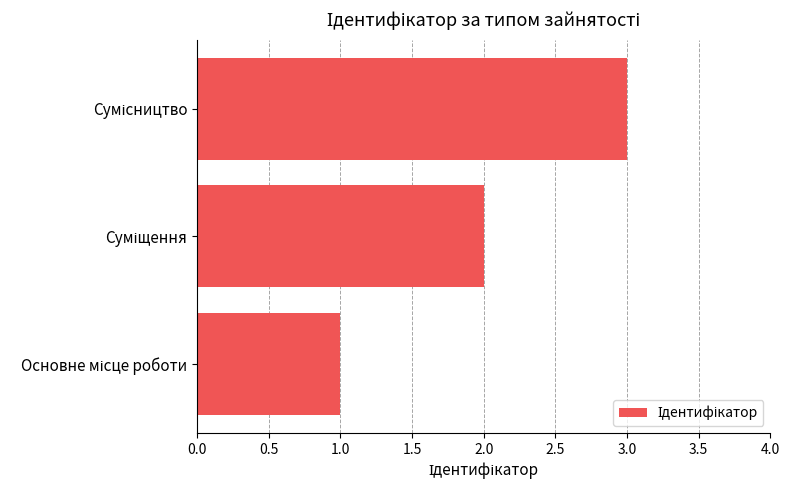

Count the values in the range 1 to 3.

3